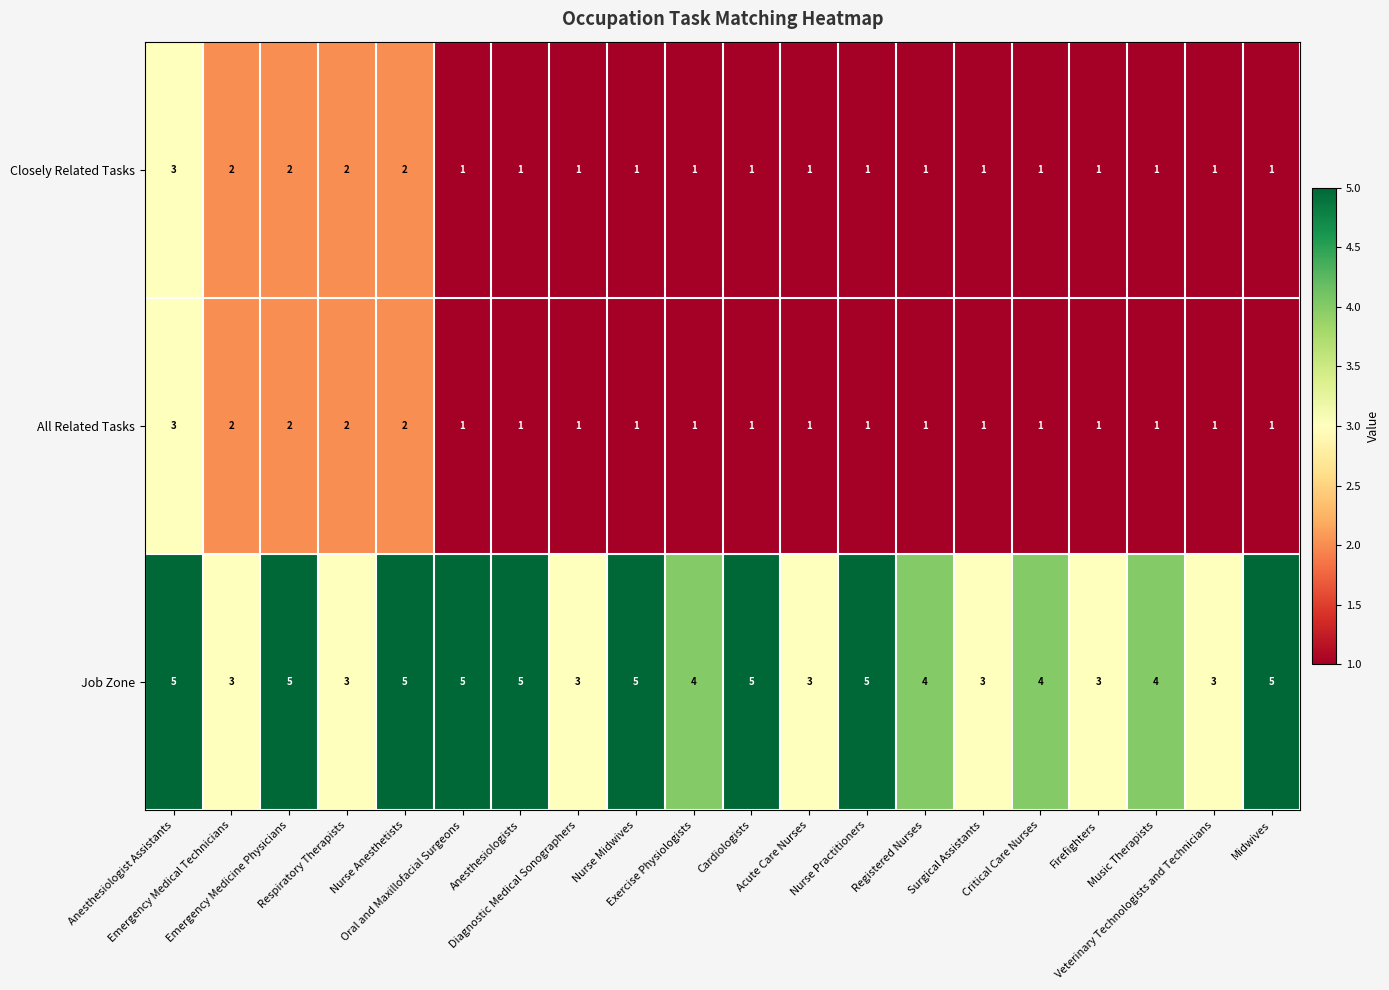

What is the highest value of the Closely Related Tasks series?

3